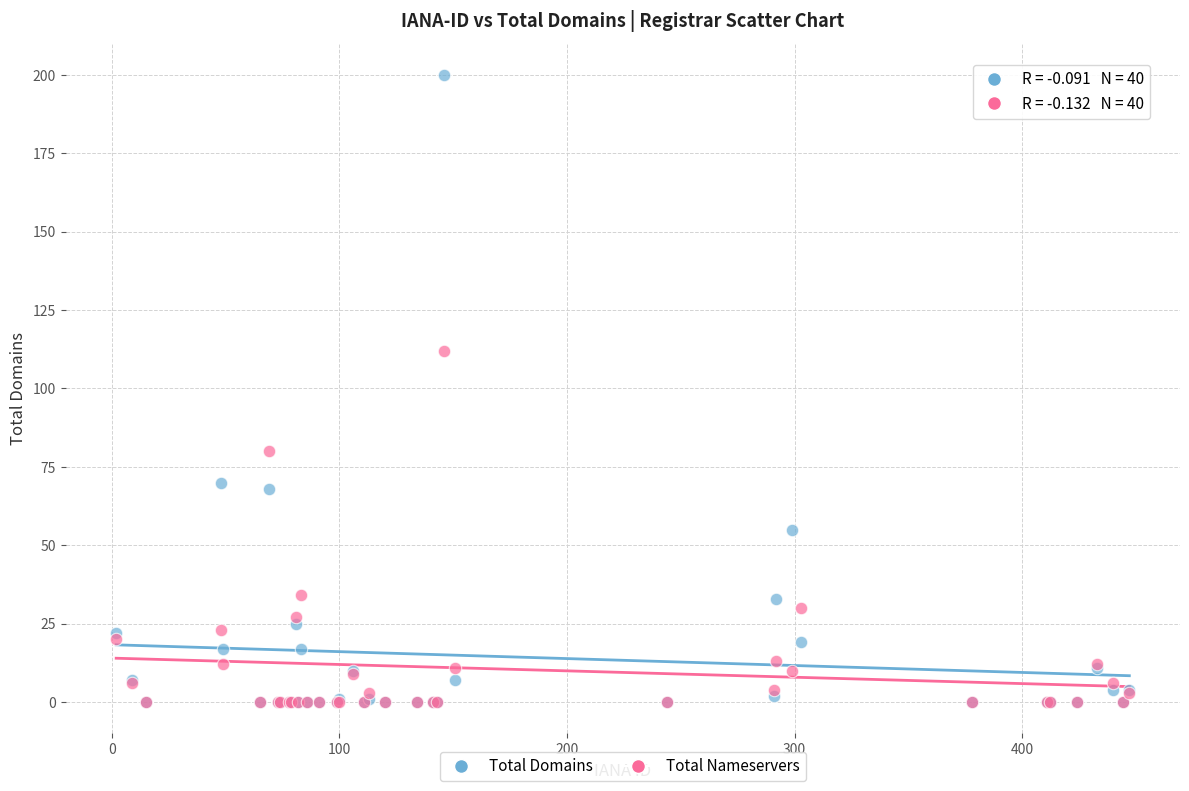

In the Total Domains series, what Y value is closest to 100?

70